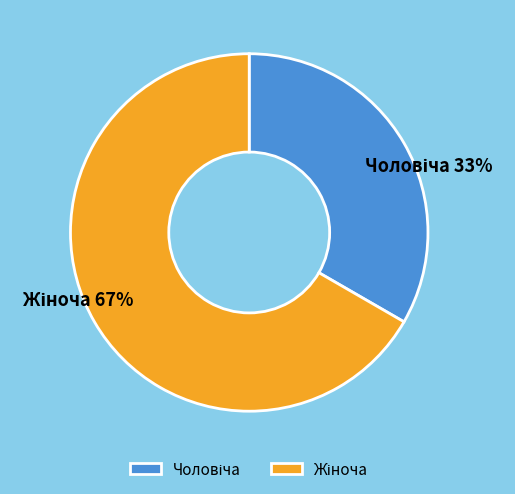

Does any single category account for the majority?

Yes